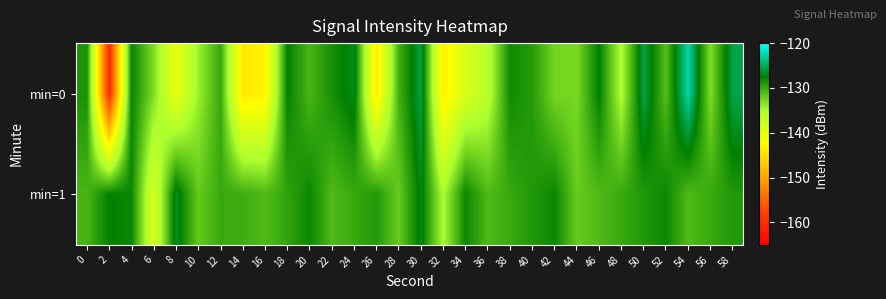

How many data points does each series have?

30